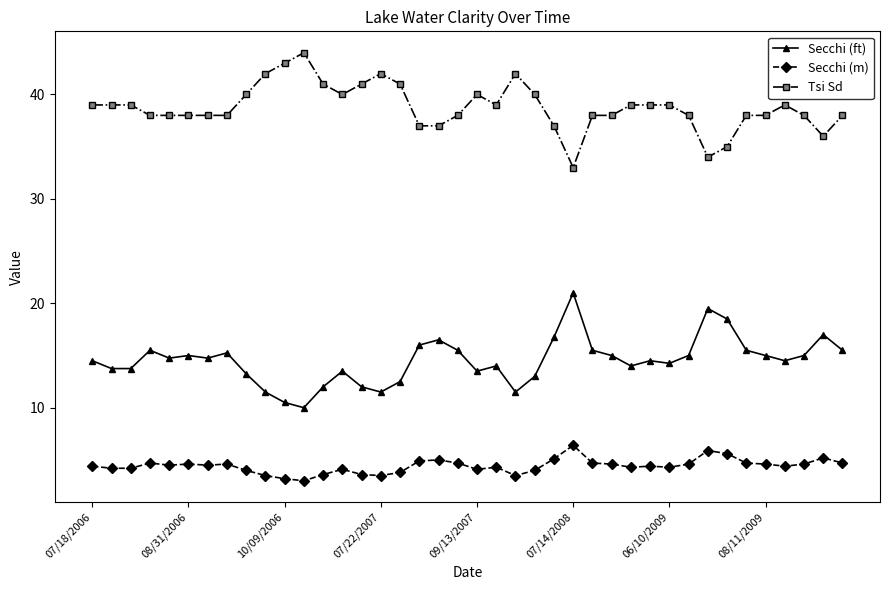

How many lines are shown in the chart?

3